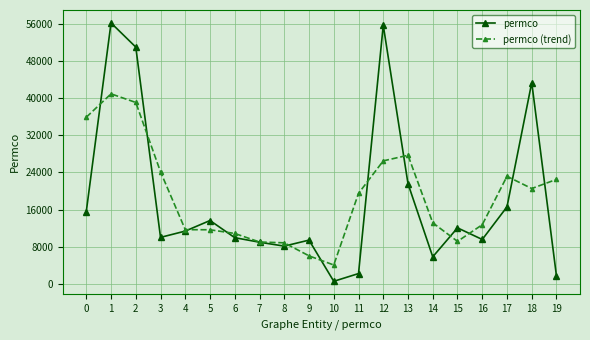

At which category does permco reach its first local valley?

3